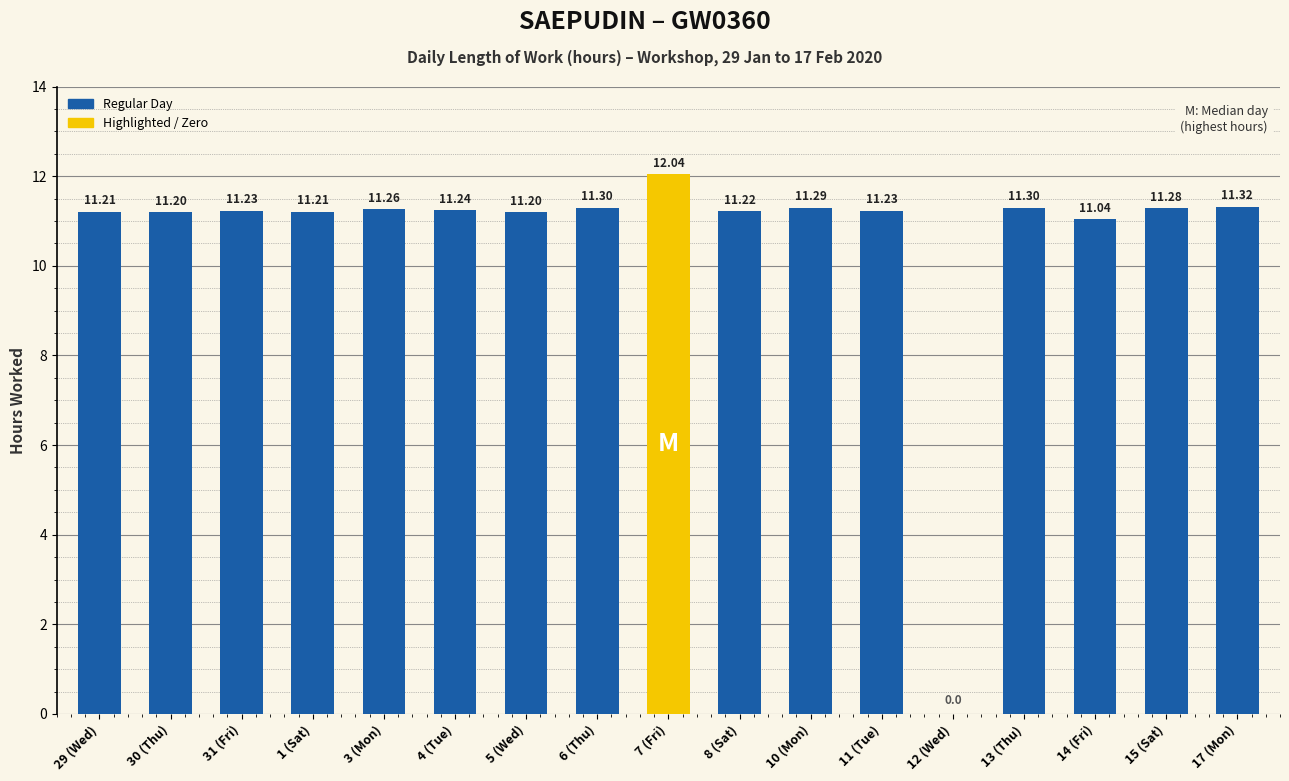

Between 31 (Fri) and 15 (Sat), which is larger?

15 (Sat)